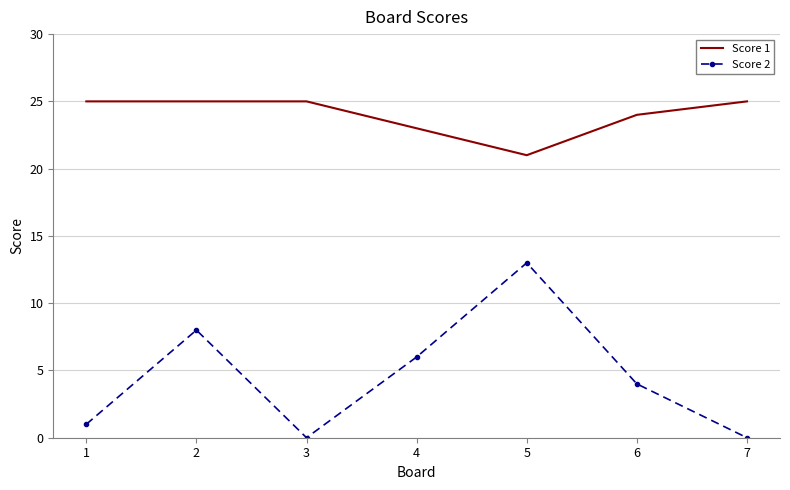

The value of Score 1 at 3 is 12. True or false?

False